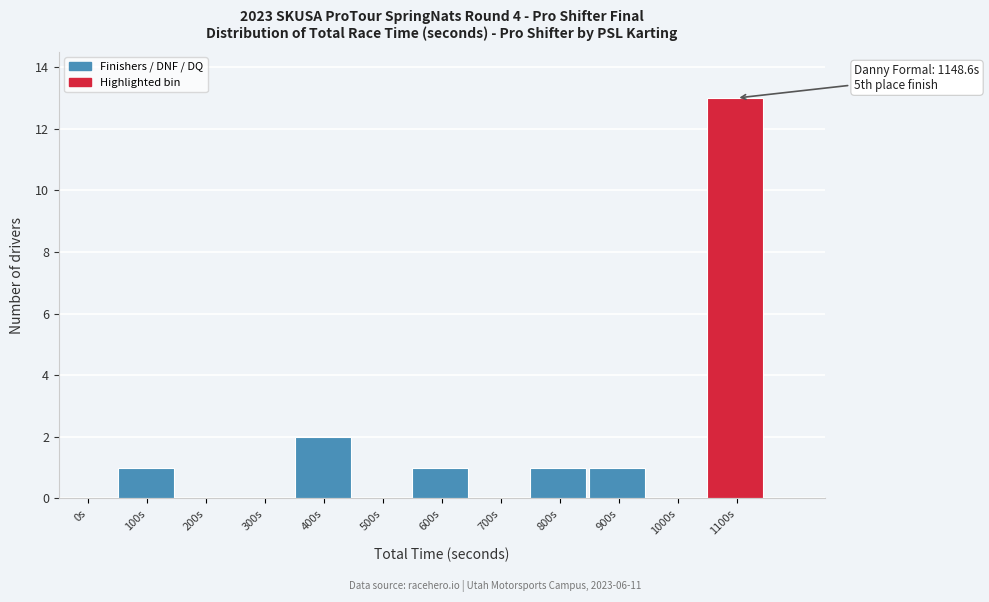

Reading left to right, transcribe all the data shown in this chart.

0s=0	100s=1	200s=0	300s=0	400s=2	500s=0	600s=1	700s=0	800s=1	900s=1	1000s=0	1100s=13